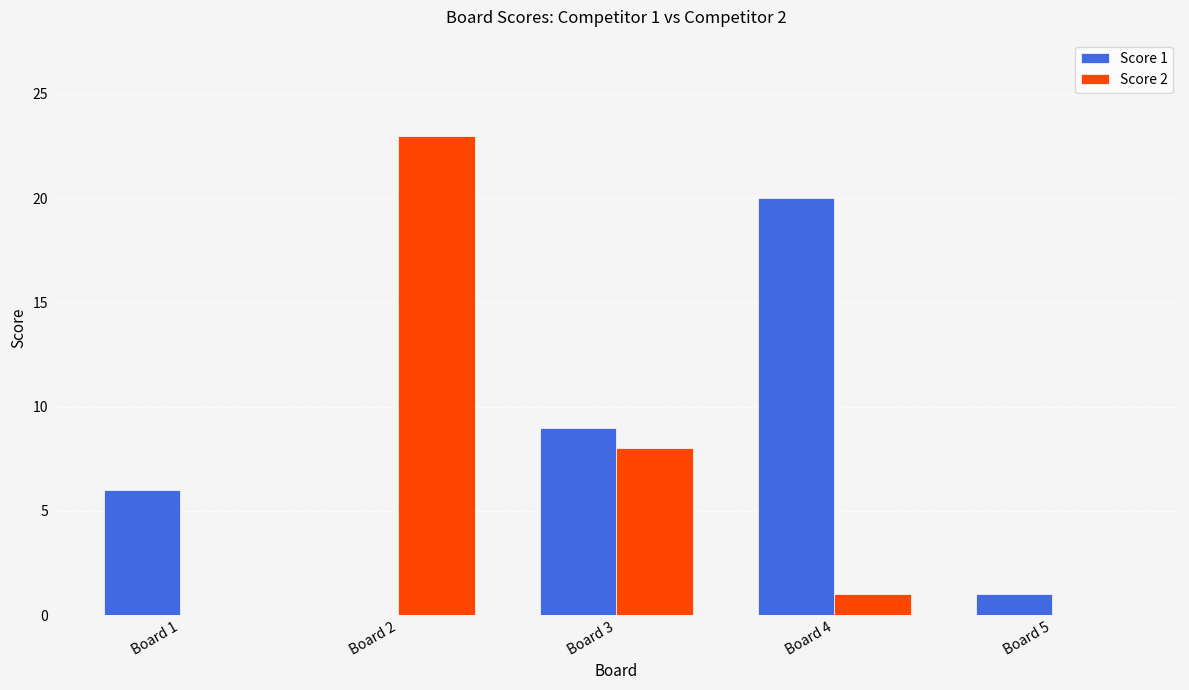

What is the difference between the Score 2 values at Board 4 and Board 1?

1